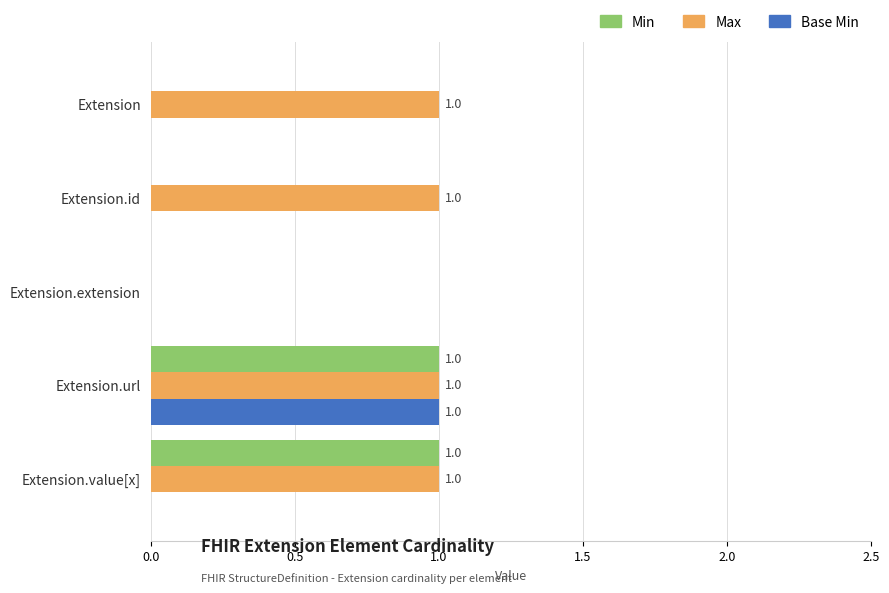

Which series has the largest total across all categories?

Max